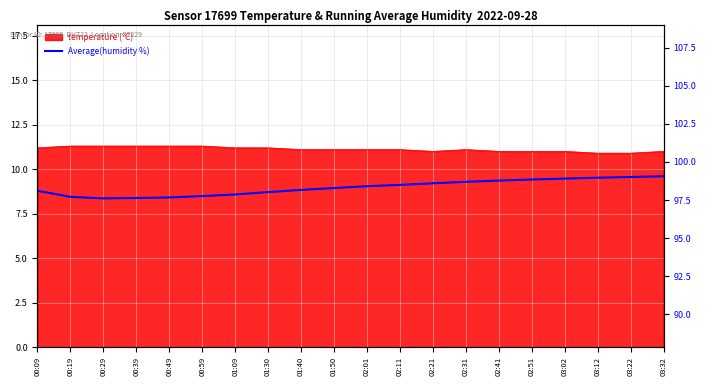

Reading right to left, transcribe all the data shown in this chart.

03:32=99.1	03:22=99.0	03:12=99.0	03:02=98.9	02:51=98.8	02:41=98.8	02:31=98.7	02:21=98.6	02:11=98.5	02:01=98.4	01:50=98.3	01:40=98.2	01:30=98.0	01:09=97.9	00:59=97.8	00:49=97.7	00:39=97.6	00:29=97.6	00:19=97.7	00:09=98.1